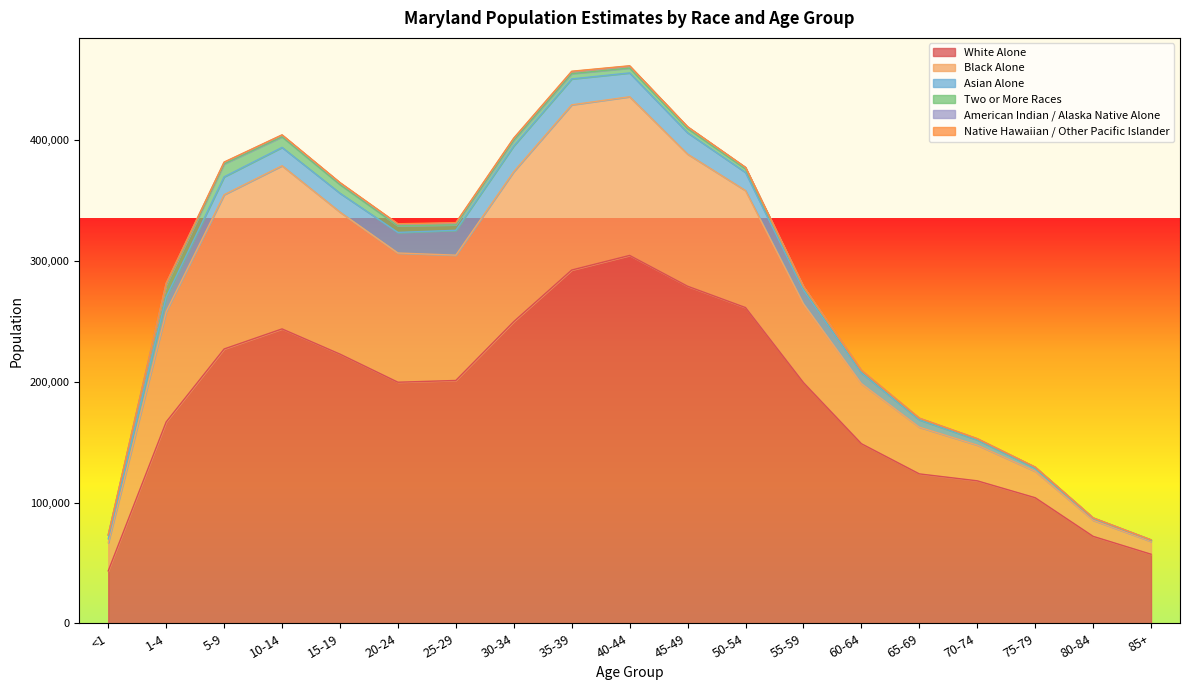

True or false: Black Alone and White Alone intersect in this chart.

False